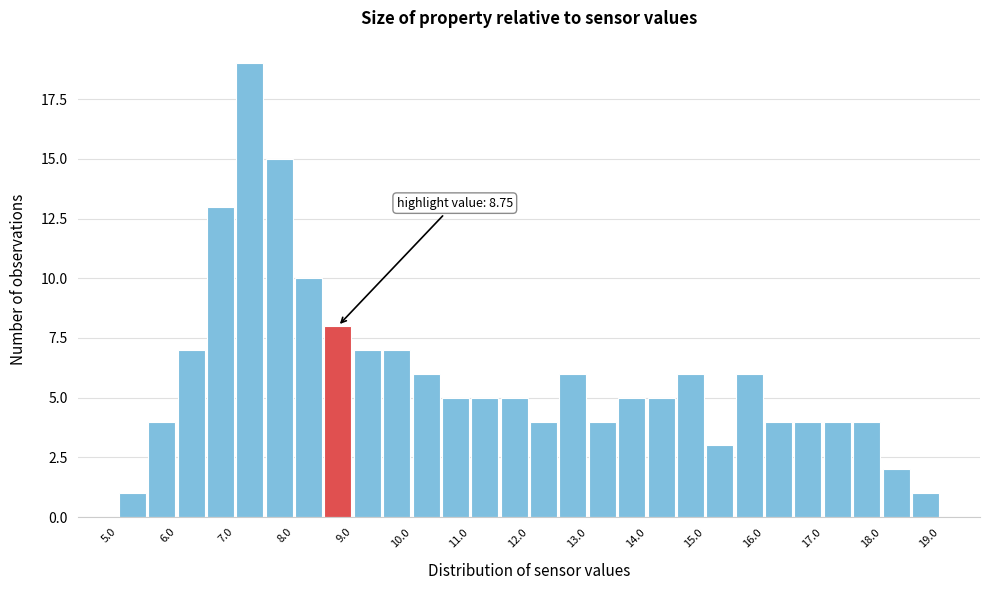

Over which range of the x-axis is the bar tallest?

7.0 to 7.5